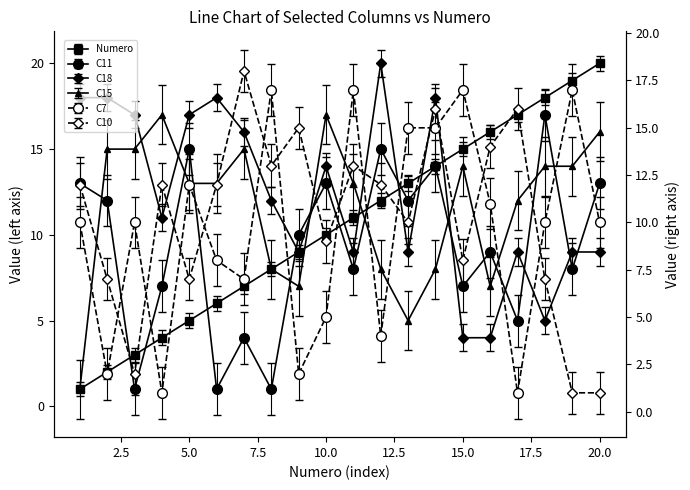

True or false: C7 and C15 cross at least once.

True